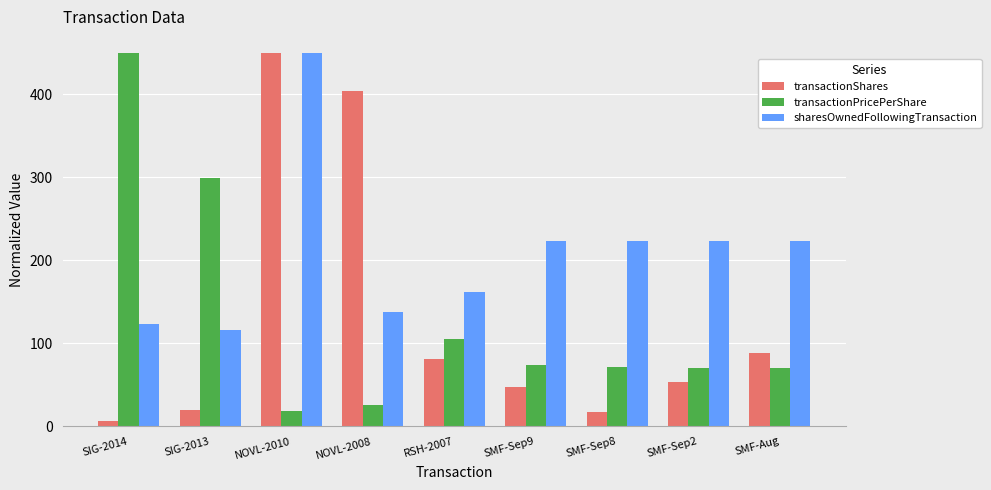

What is the label of the 4th bar from the left?

NOVL-2008